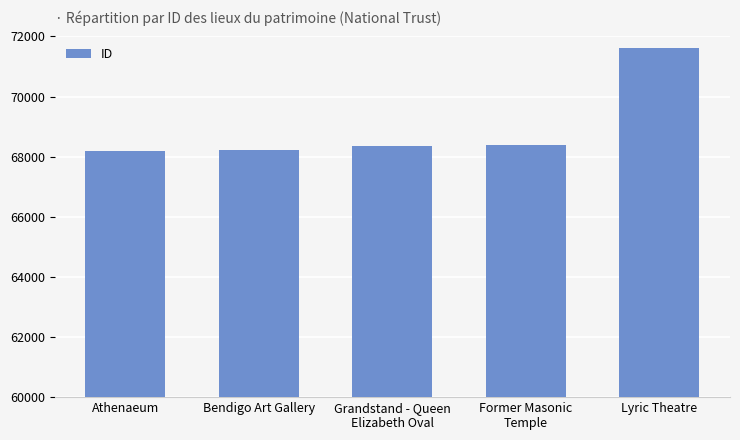

Which has a higher value, Bendigo Art Gallery or Former Masonic
Temple?

Former Masonic
Temple